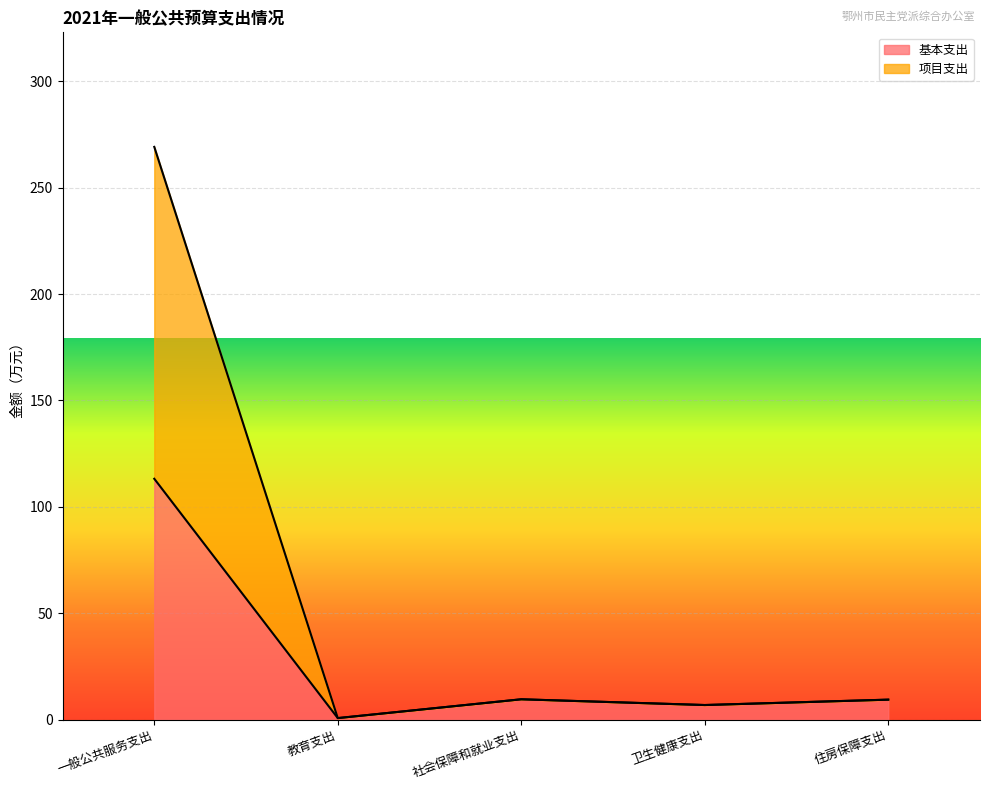

Which category has the highest value across all series?

一般公共服务支出